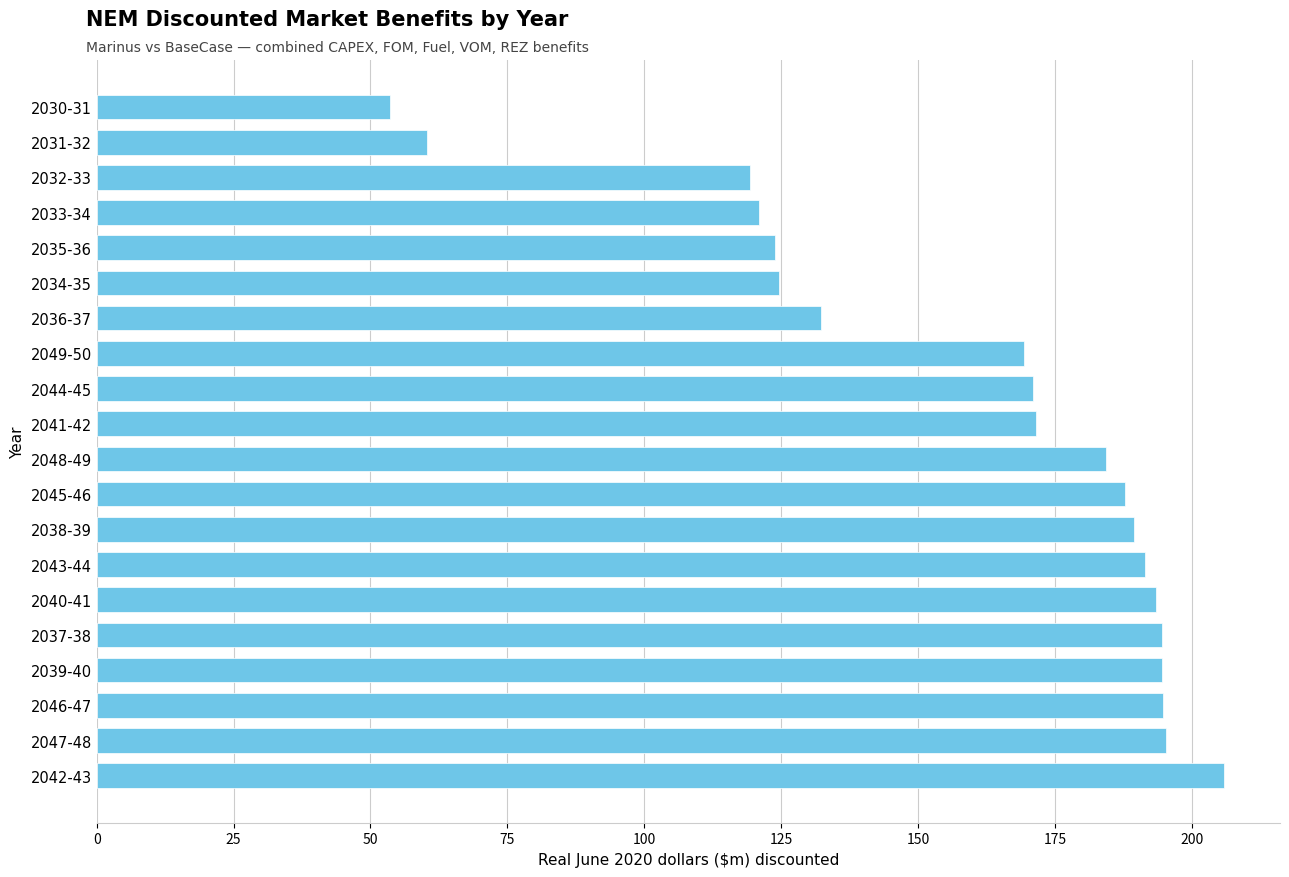

What is the maximum value shown in the chart?

205.8